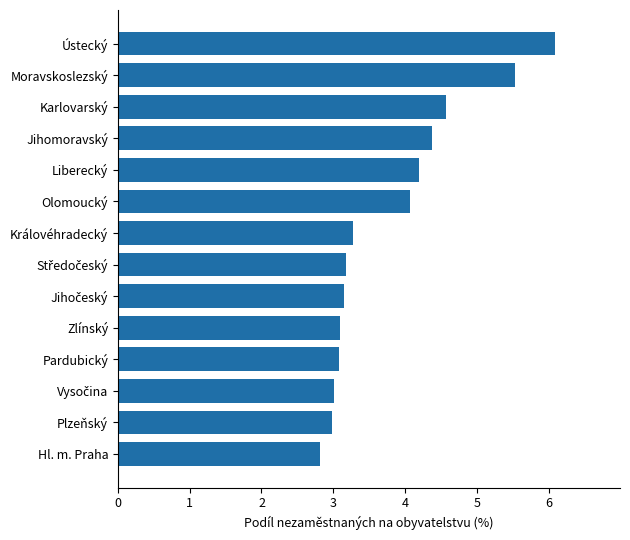

What is the change in value from Karlovarský to Moravskoslezský?

+1.0